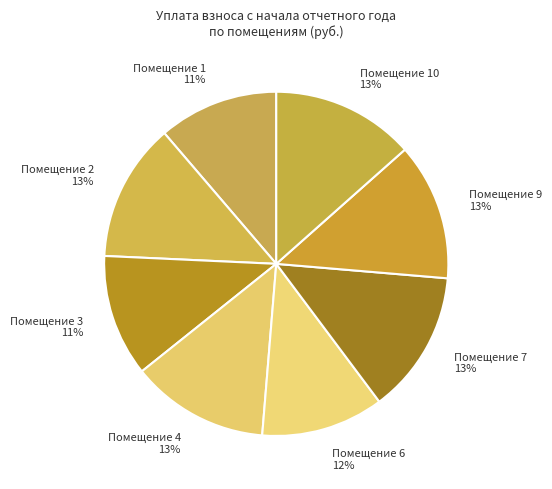

Is there any slice that represents more than half of the pie?

No